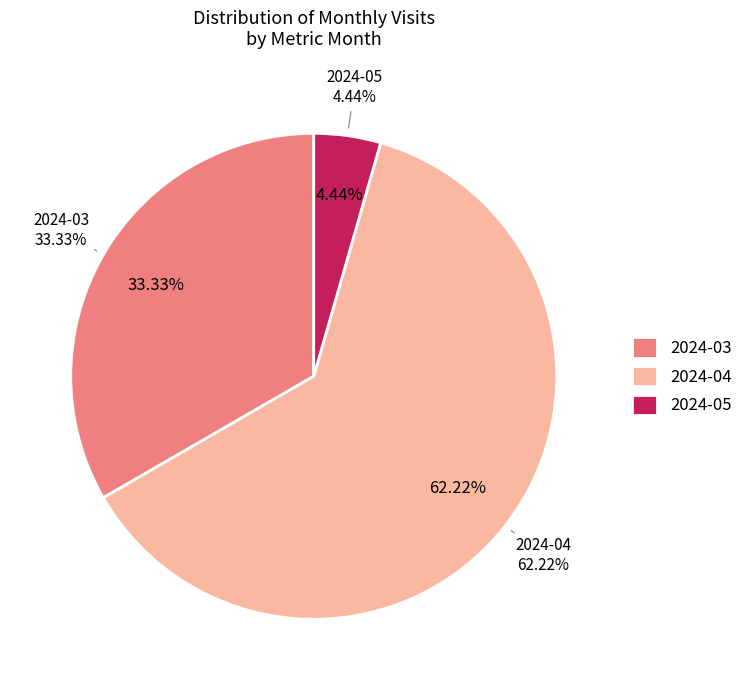

How many slices are in this pie chart?

3